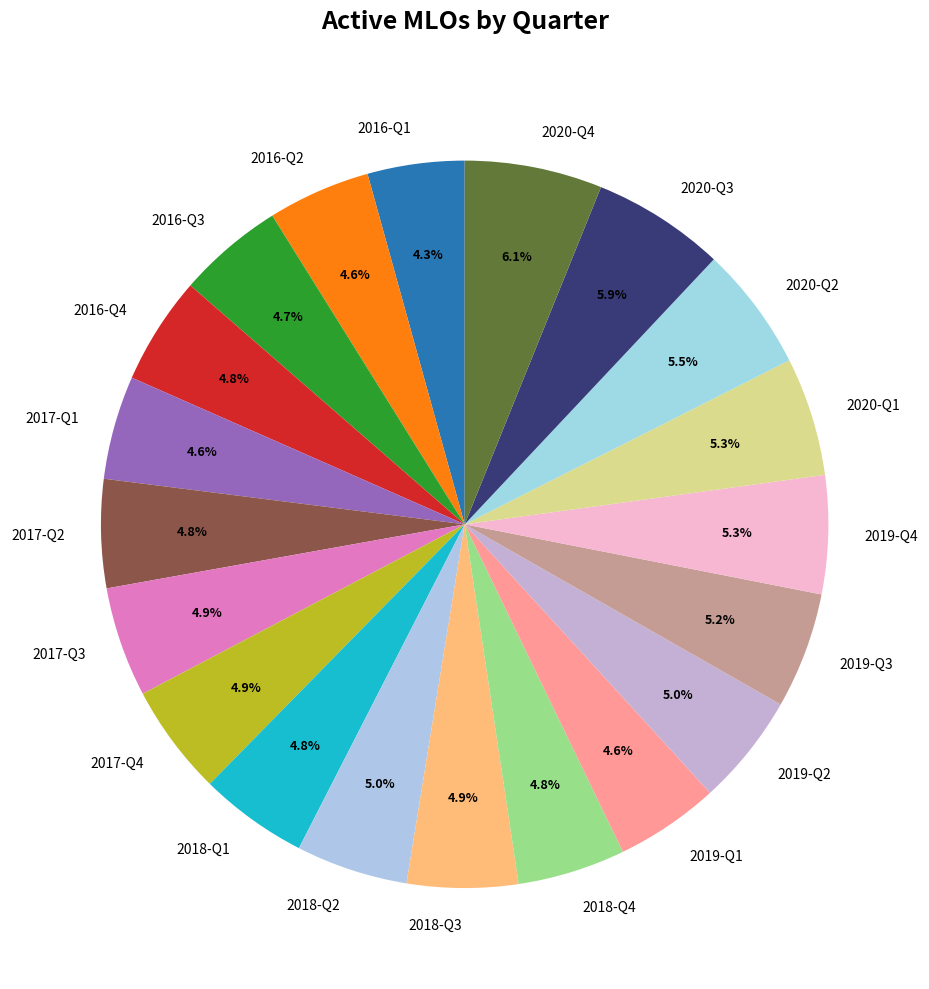

Approximately how many times larger is the value at 2018-Q2 compared to 2019-Q2?

1.0